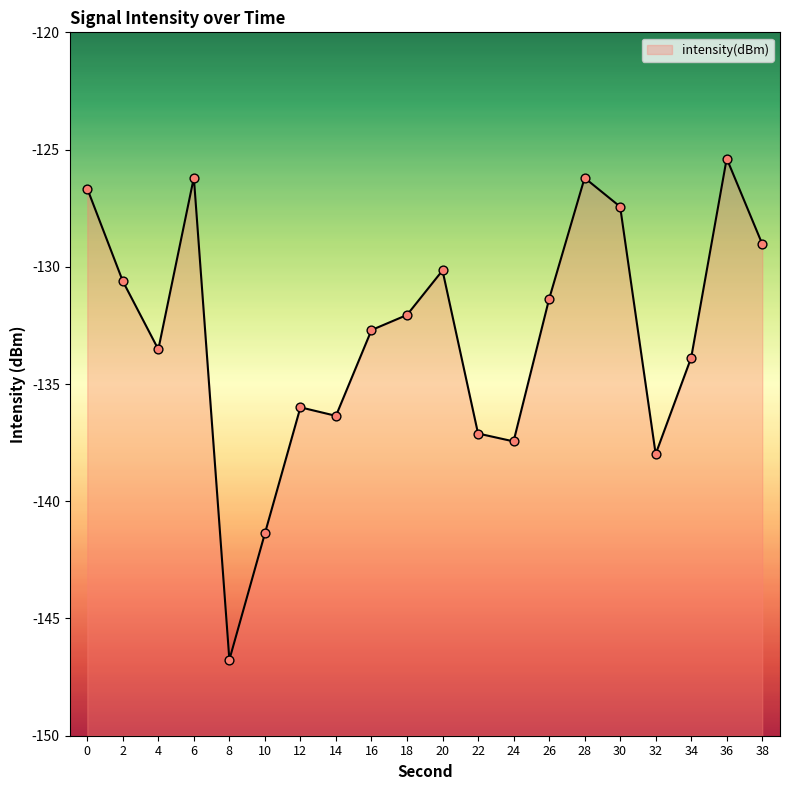

What is the change in value from 10 to 22?

+4.3